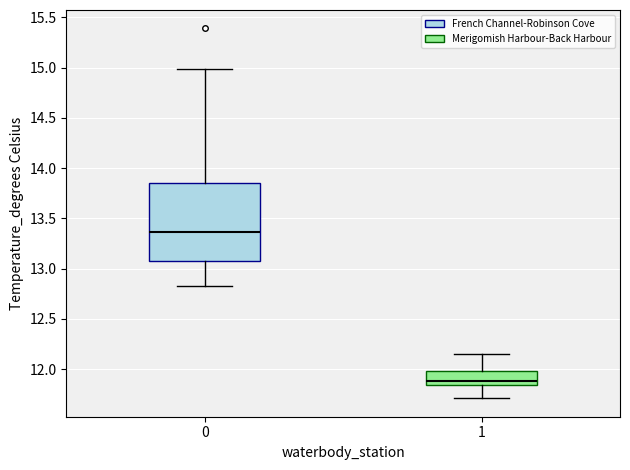

Reading left to right, transcribe this box plot: for each box, give where its median line is, the range the box spans, and where its two whiskers end, as read against the y-axis. The values are not printed on the chart, so give them approximately, as read against the axis.

0: median 13.35, box 13.10 to 13.85, whiskers 12.80 to 15.00
1: median 11.90, box 11.85 to 12.00, whiskers 11.70 to 12.15